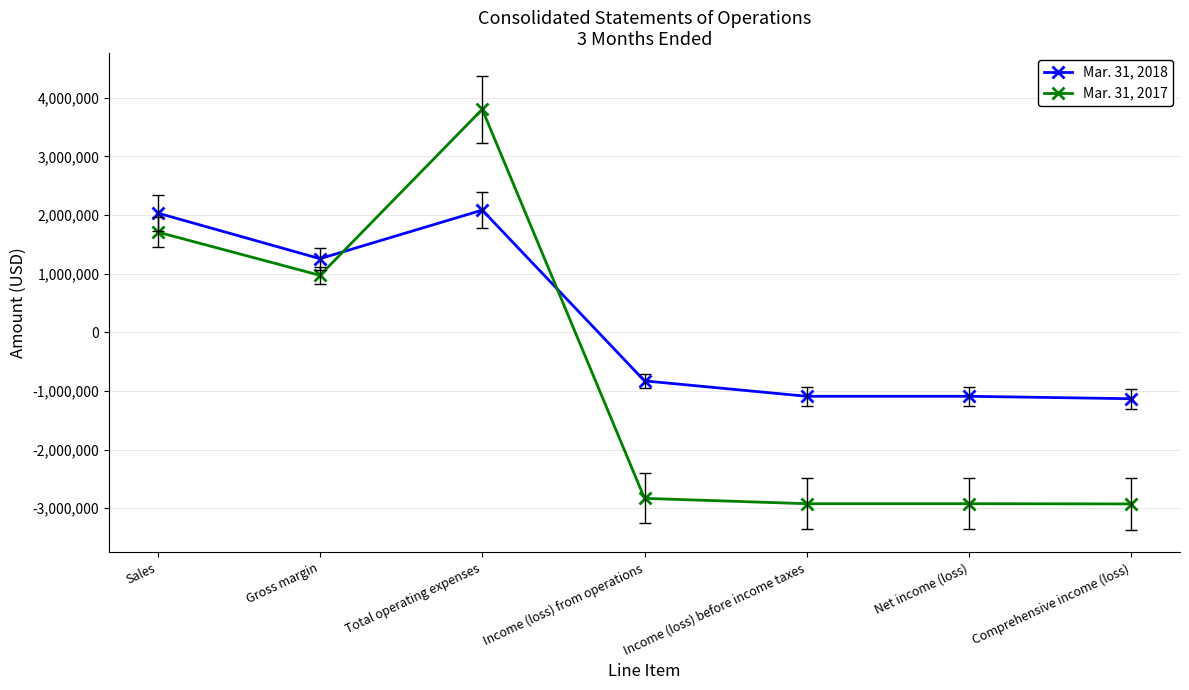

At which category does Mar. 31, 2018 reach its first local peak?

Total operating expenses